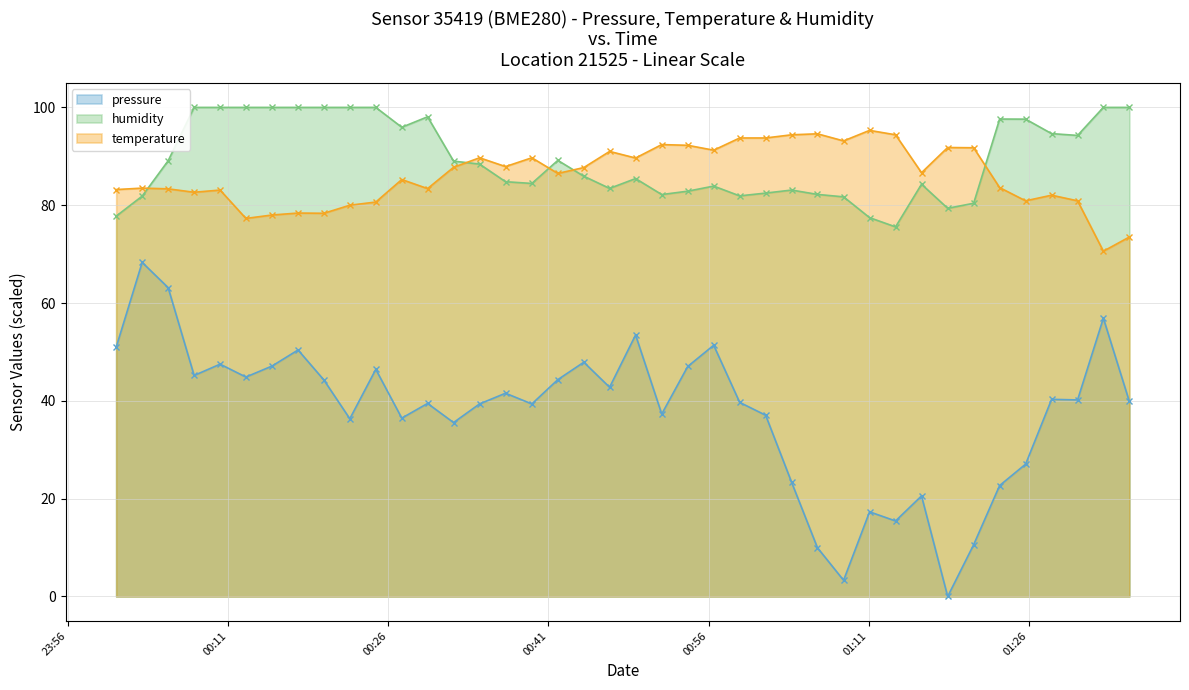

List the series in order of their peak value, lowest first.

pressure, temperature, humidity